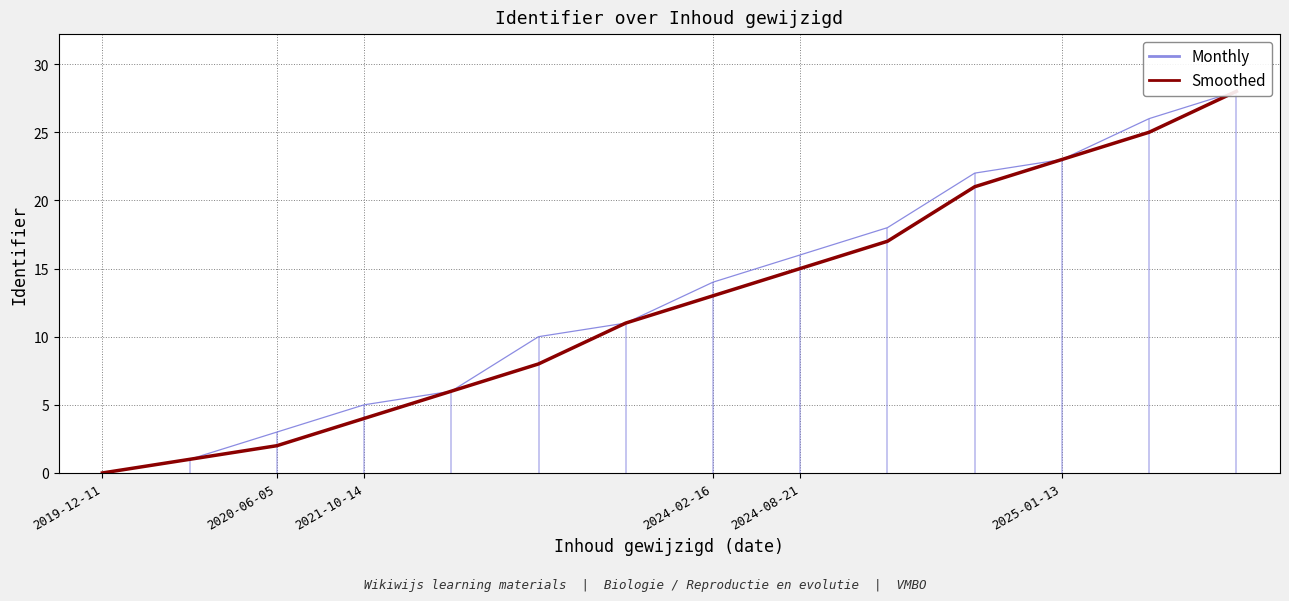

Reading left to right, transcribe all the data shown in this chart.

Monthly: 0	1	3	5	6	10	11	14	16	18	22	23	26	28
Smoothed: 0	1	2	4	6	8	11	13	15	17	21	23	25	28